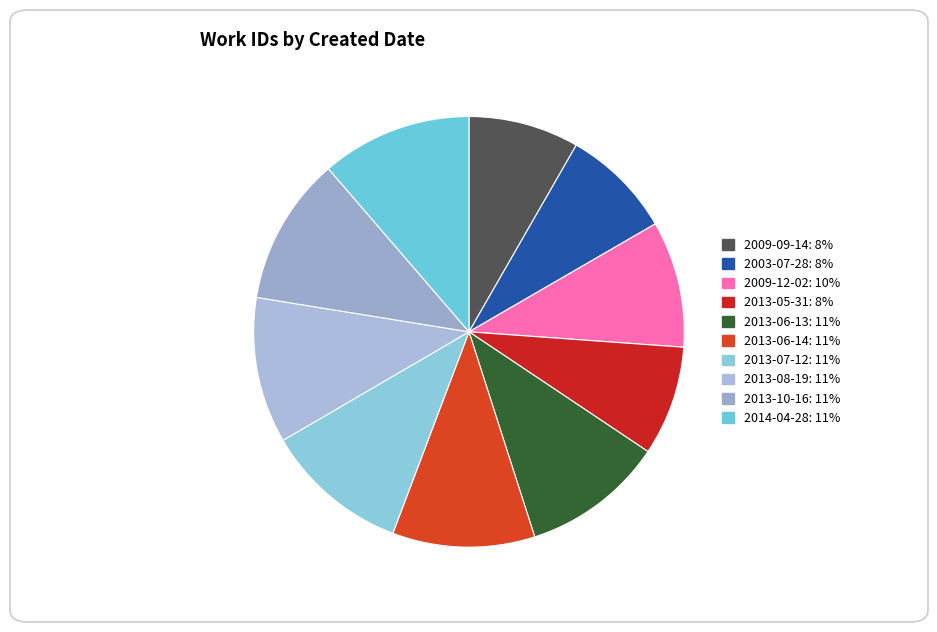

Does 2013-06-14 account for over 50% of the chart?

No